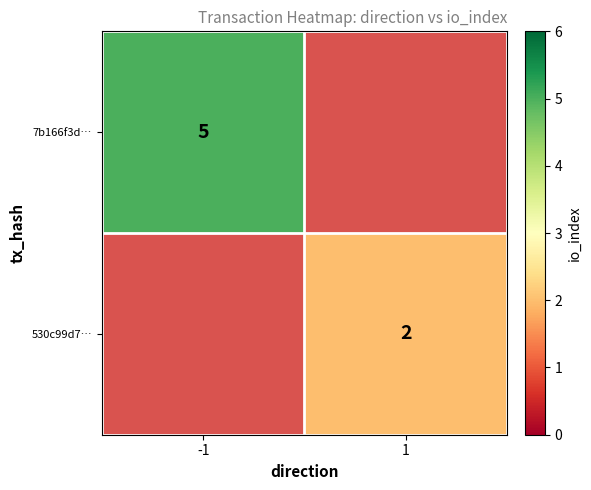

The 7b166f3d… series shows 5 at -1. True or false?

True